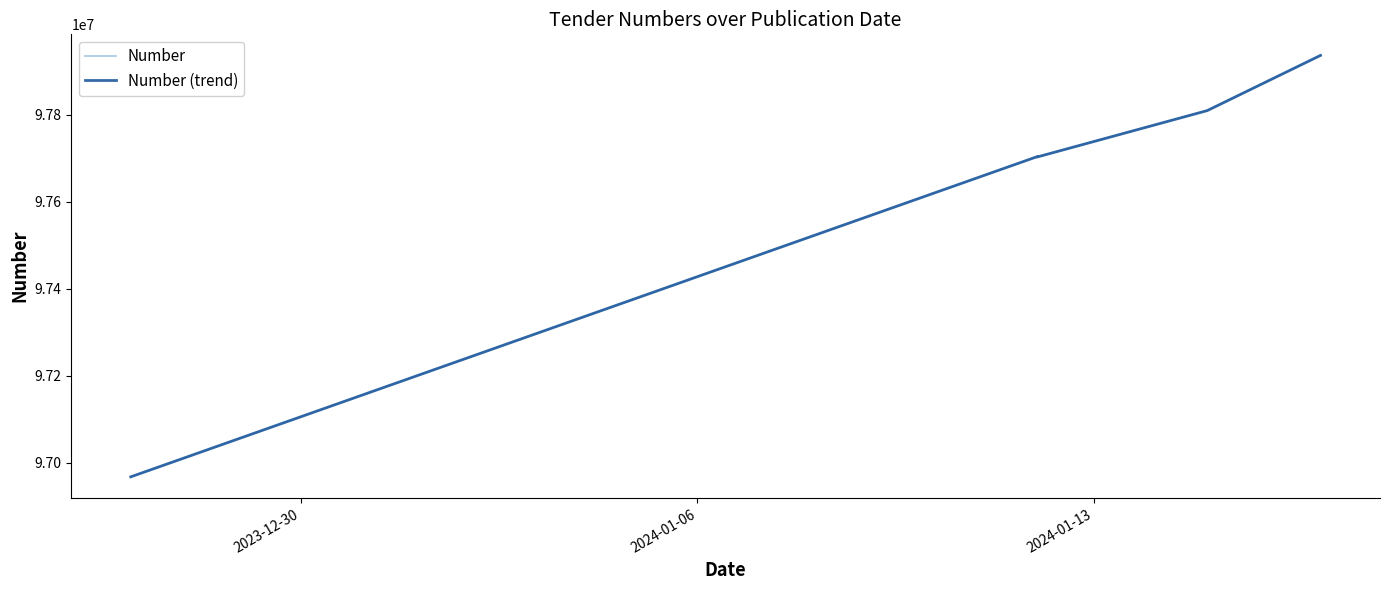

List the series in order of their peak value, highest first.

Number, Number (trend)